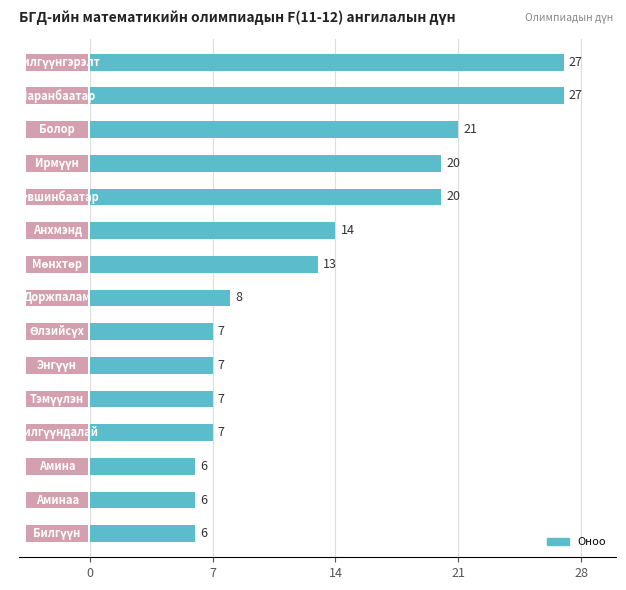

How many distinct data groups are displayed?

1